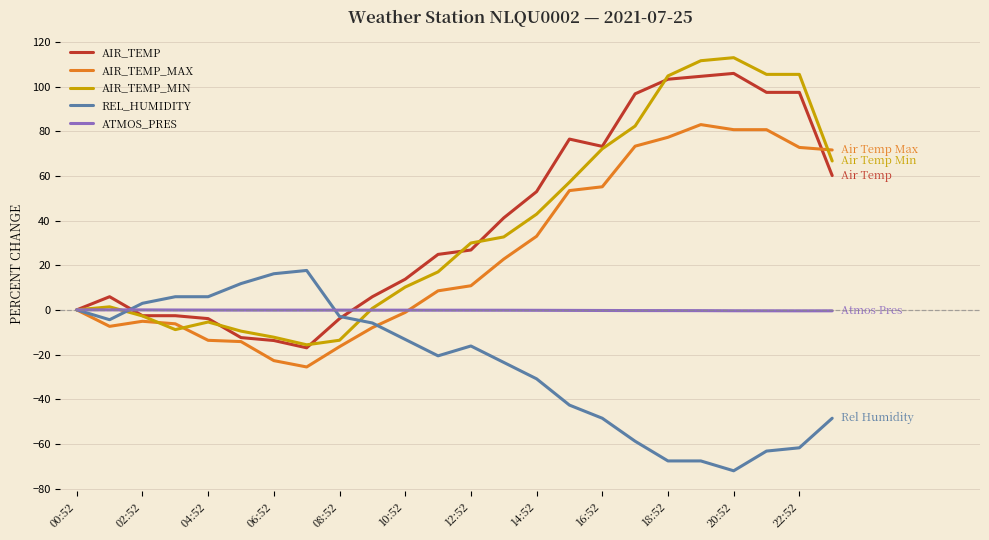

Which series has the widest spread of values?

AIR_TEMP_MIN